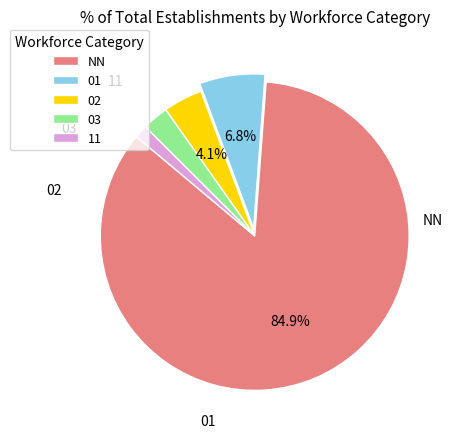

Approximately how many times larger is the value at 11 compared to 02?

0.3